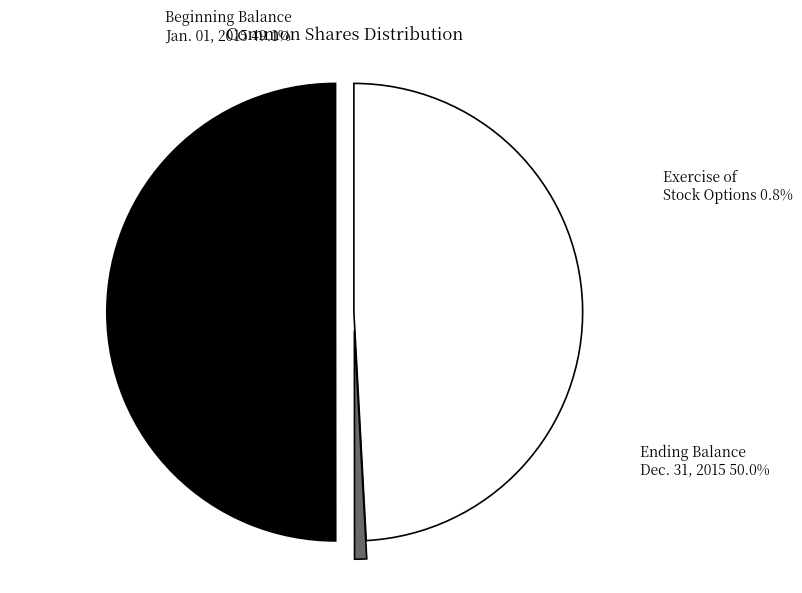

Is it true that Exercise of stock options, for cash is 12% of the pie?

False